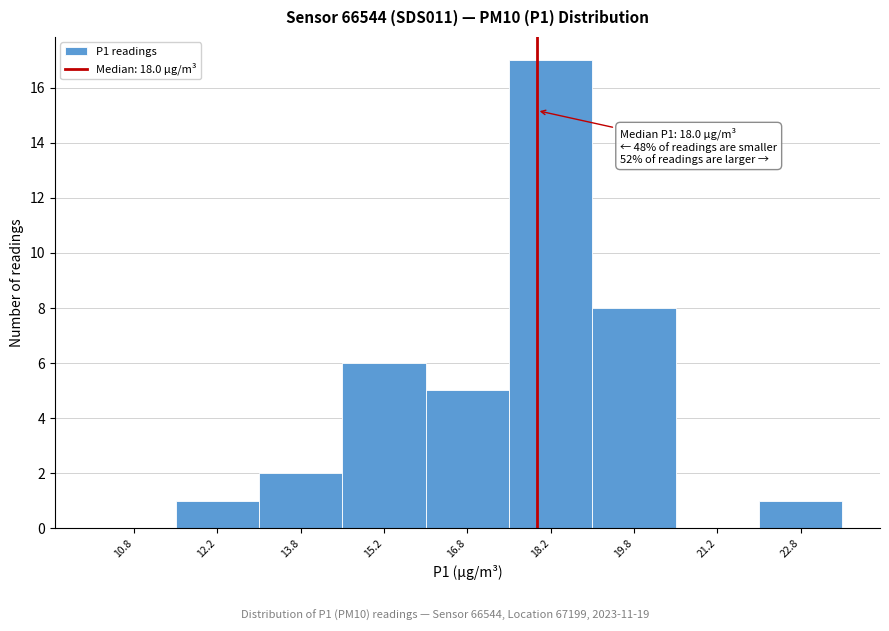

Which range on the x-axis has the tallest bar?

17.5 to 19.0